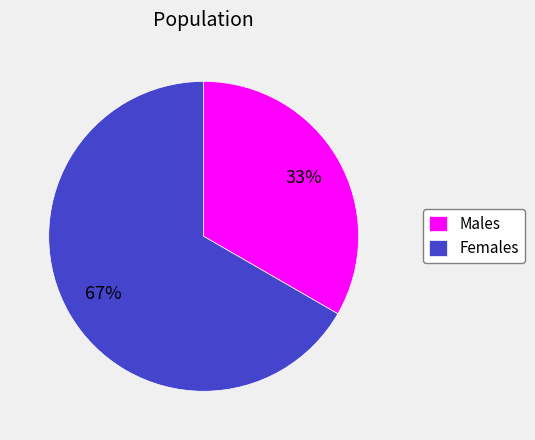

What is the ratio of the value at Females to the value at Males?

2.0